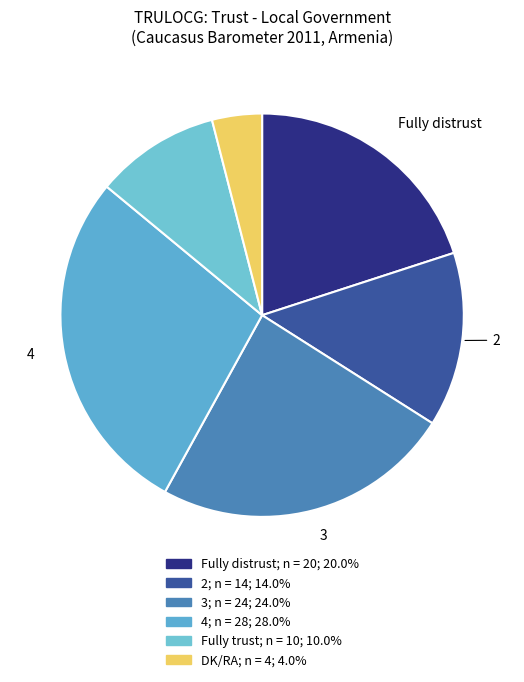

Which category has the biggest portion of the pie?

4